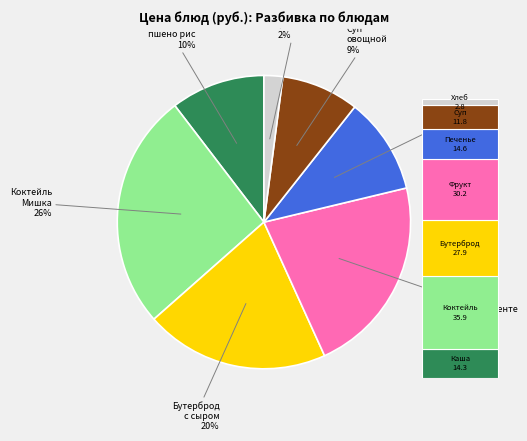

What is the total percentage of Фрукт в ассортименте and Каша молочная пшено рис?

32.3%